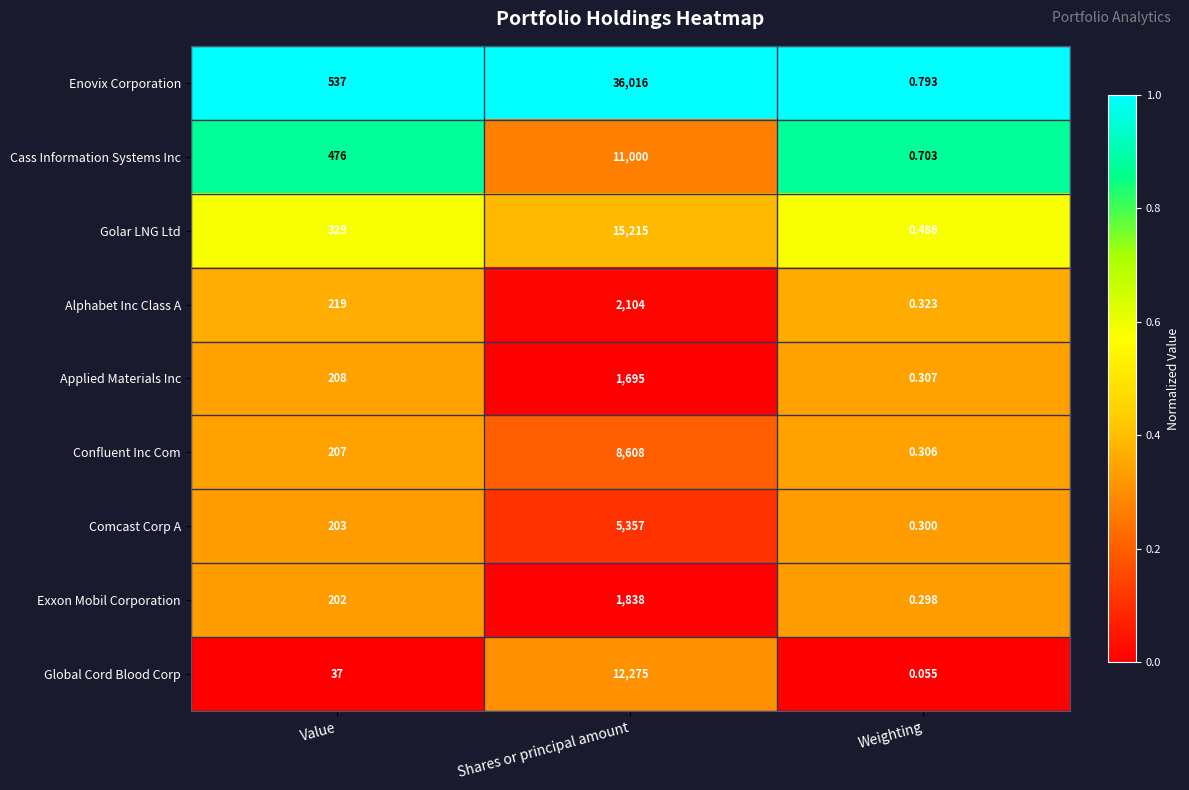

Which series has the largest range (max minus min)?

Enovix Corporation